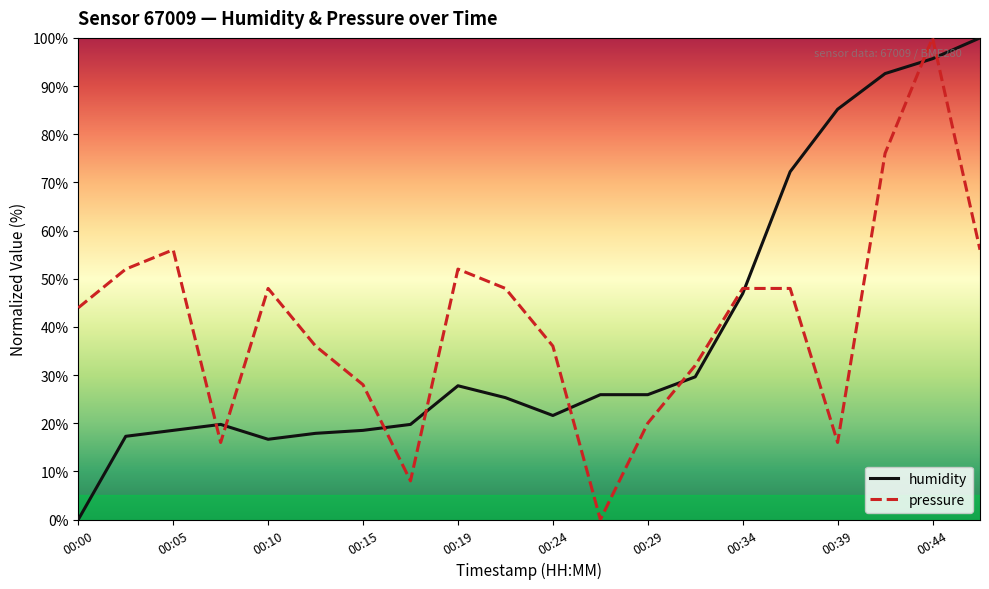

Is this an area chart (filled region under the line)?

No